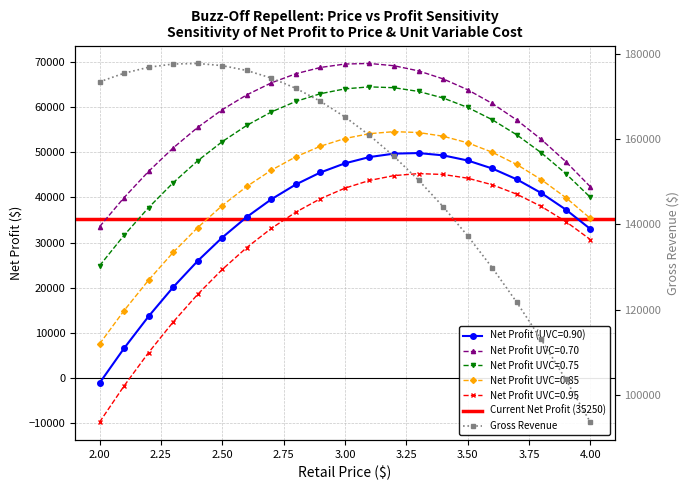

What is the difference between the Net Profit values at 3.0 and 3.9?

10253.2